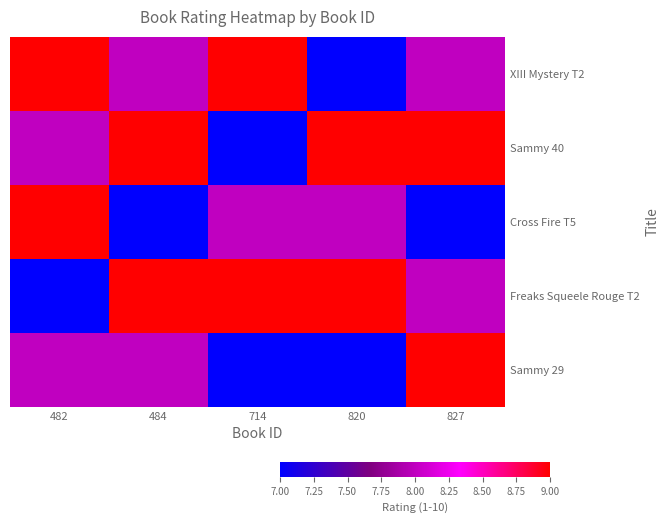

Reading right to left, extract all data points from this chart.

XIII Mystery T2: 827=8	820=7	714=9	484=8	482=9
Sammy 40: 827=9	820=9	714=7	484=9	482=8
Cross Fire T5: 827=7	820=8	714=8	484=7	482=9
Freaks Squeele Rouge T2: 827=8	820=9	714=9	484=9	482=7
Sammy 29: 827=9	820=7	714=7	484=8	482=8